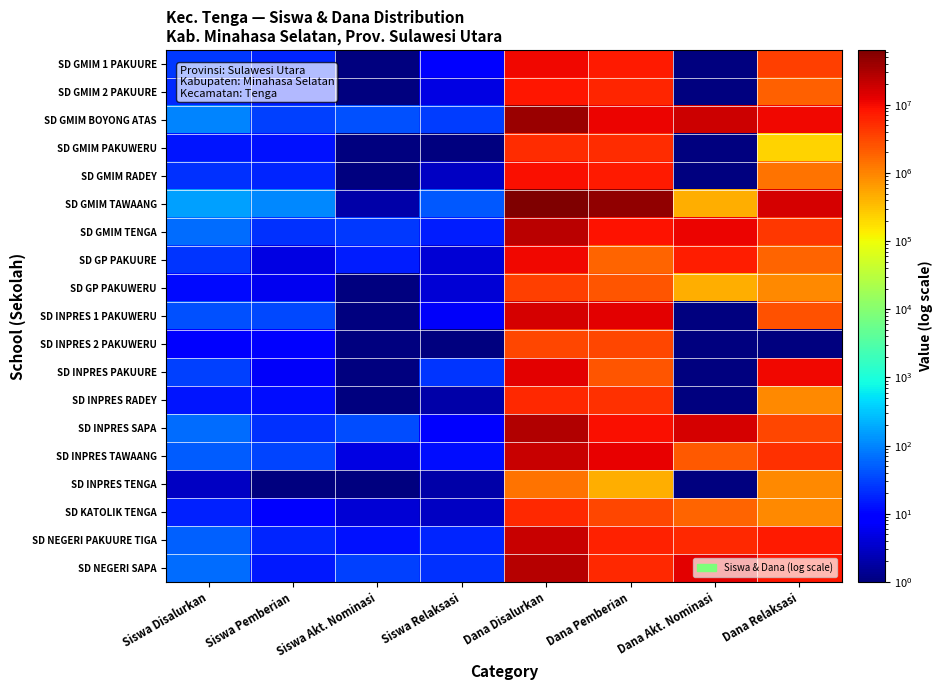

How many series are shown in this chart?

19